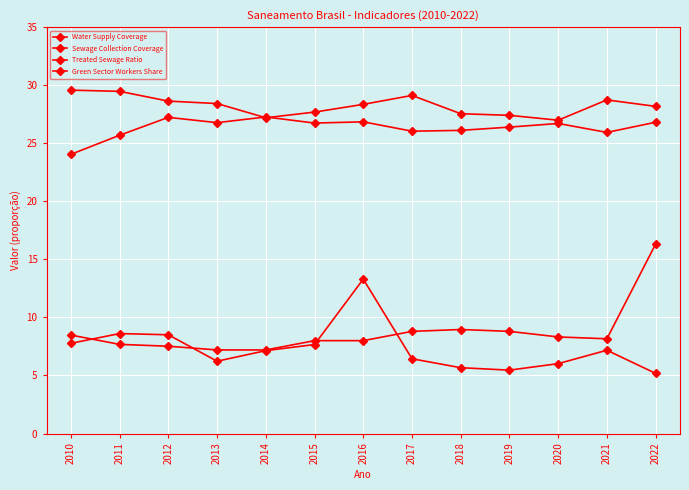

True or false: Green Sector Workers Share has more than 1 points higher than both neighbors.

False